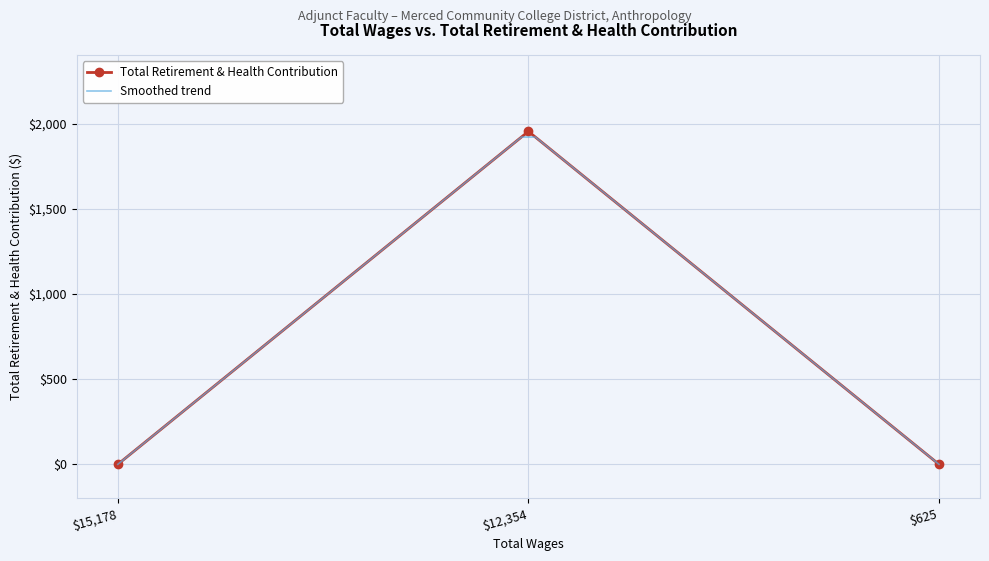

Count the number of categories in the chart.

3